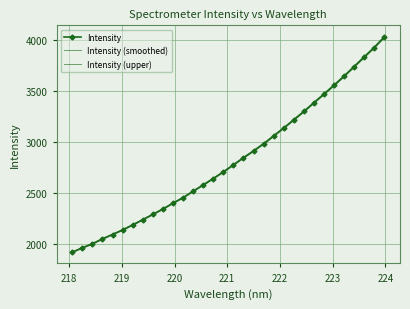

How many values in the Intensity (upper) series are below 2781?

16